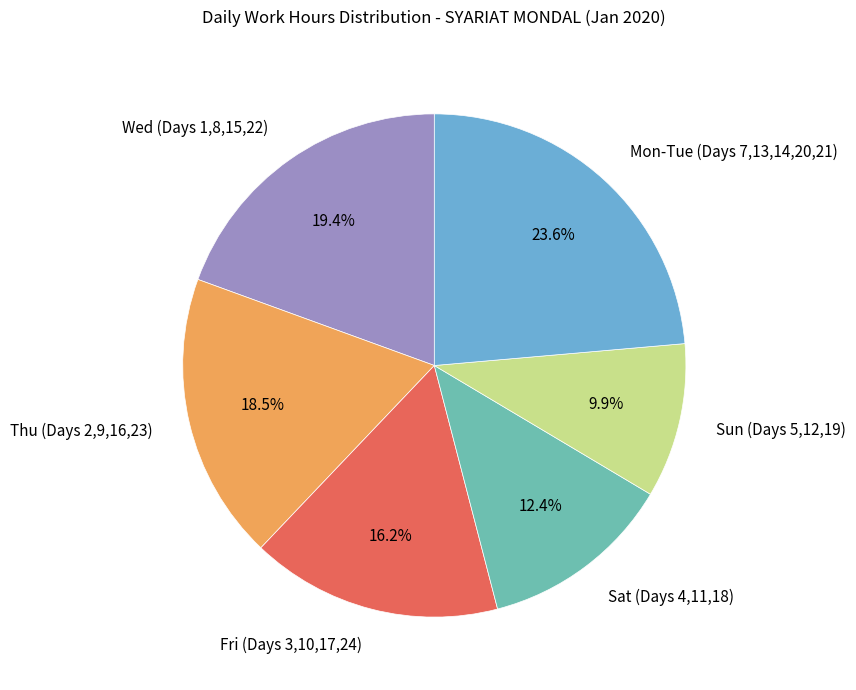

To the nearest percent, what is the average slice percentage?

17%